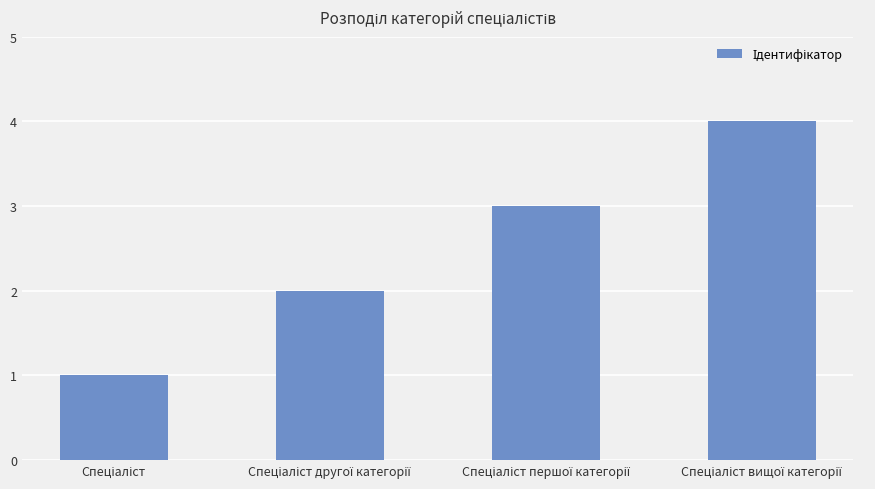

What is the value of the 4th bar from the left?

4